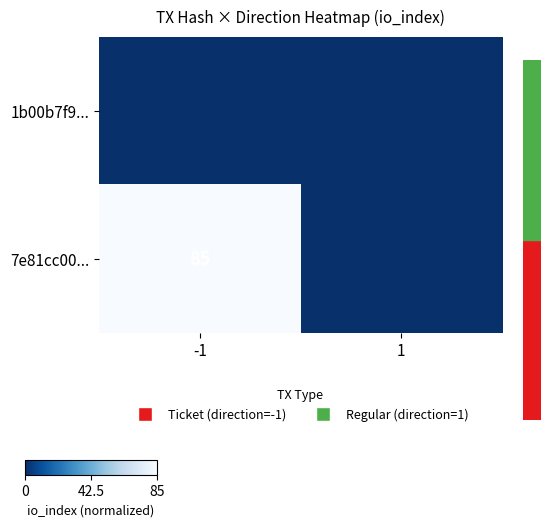

True or false: 7e81cc00... has a value of 116 at -1.

False